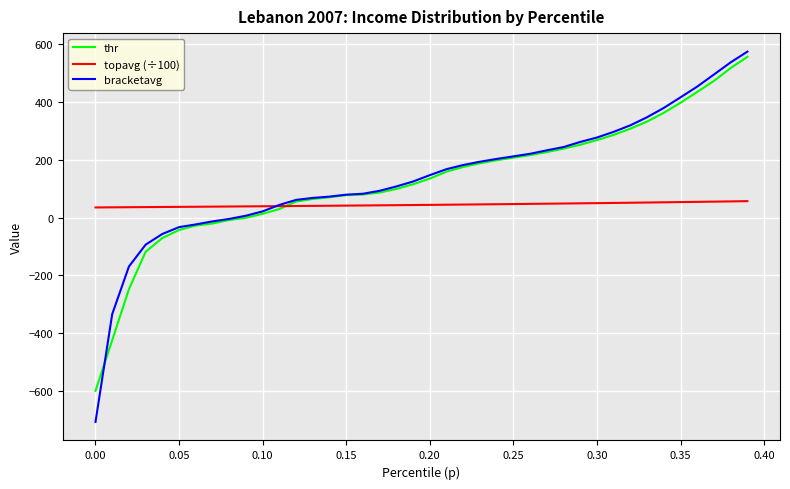

Which series has the widest spread of values?

bracketavg